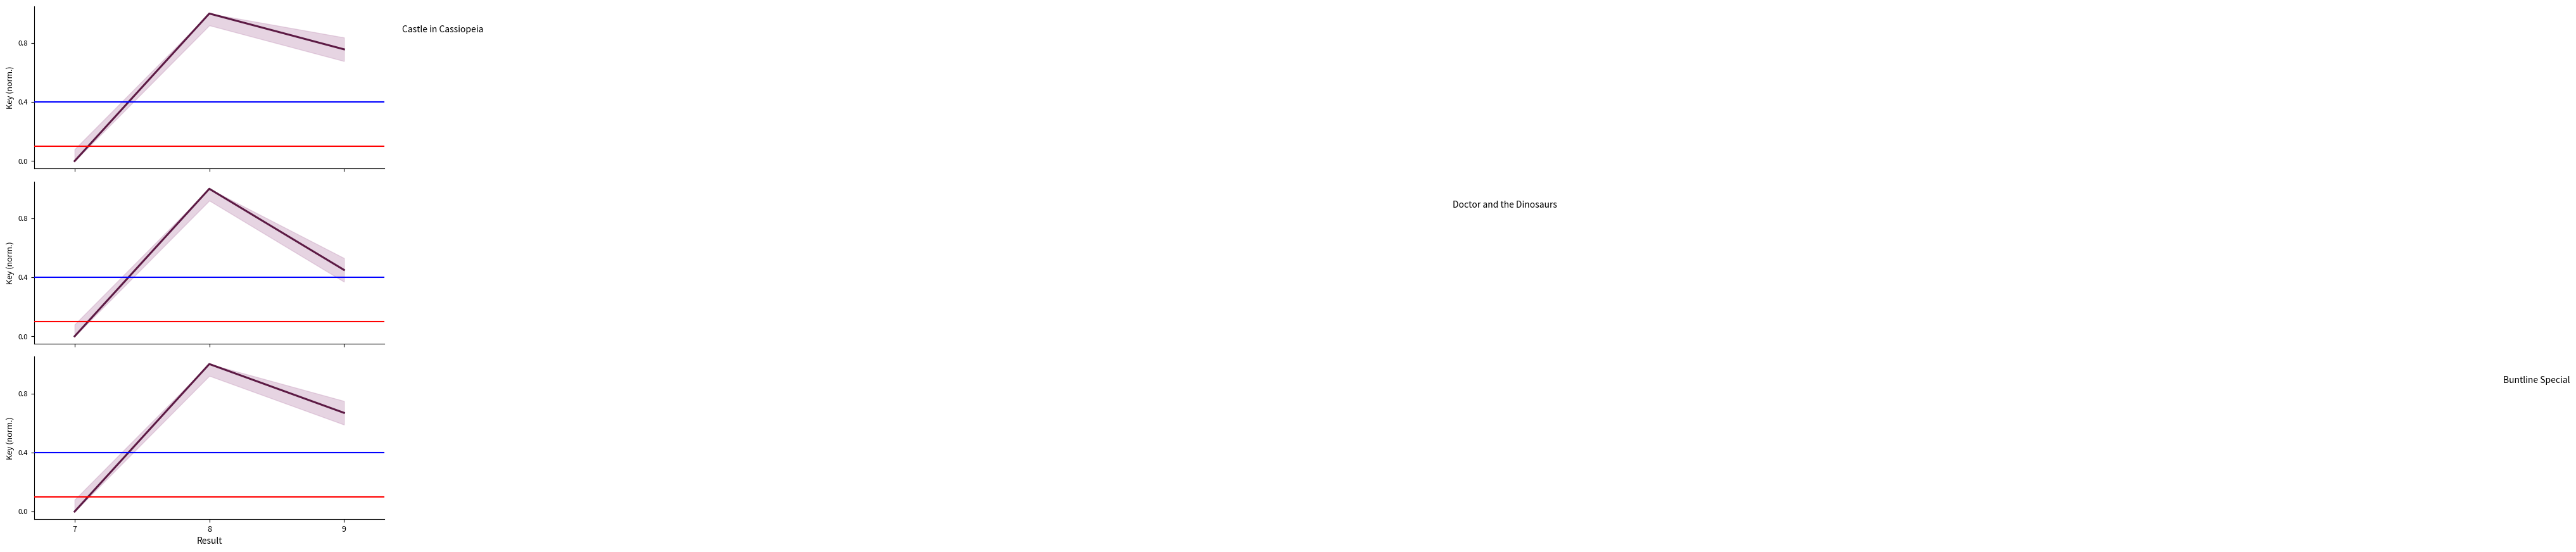

Which has a higher value, 9 or 7?

9